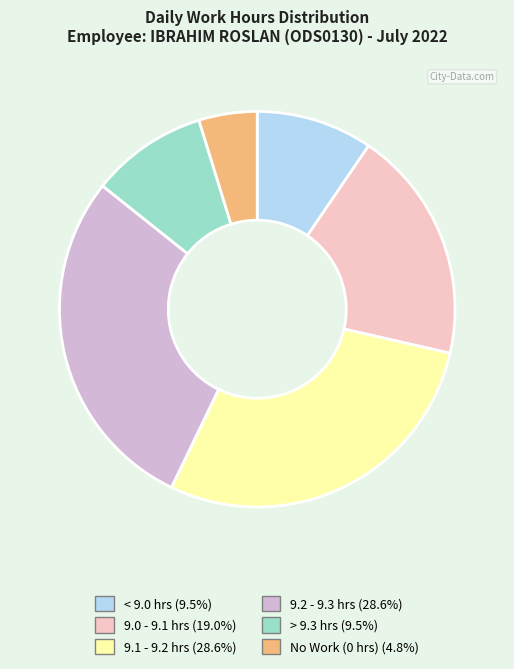

Does 9.0 - 9.1 hrs (19.0%) account for over 50% of the chart?

No